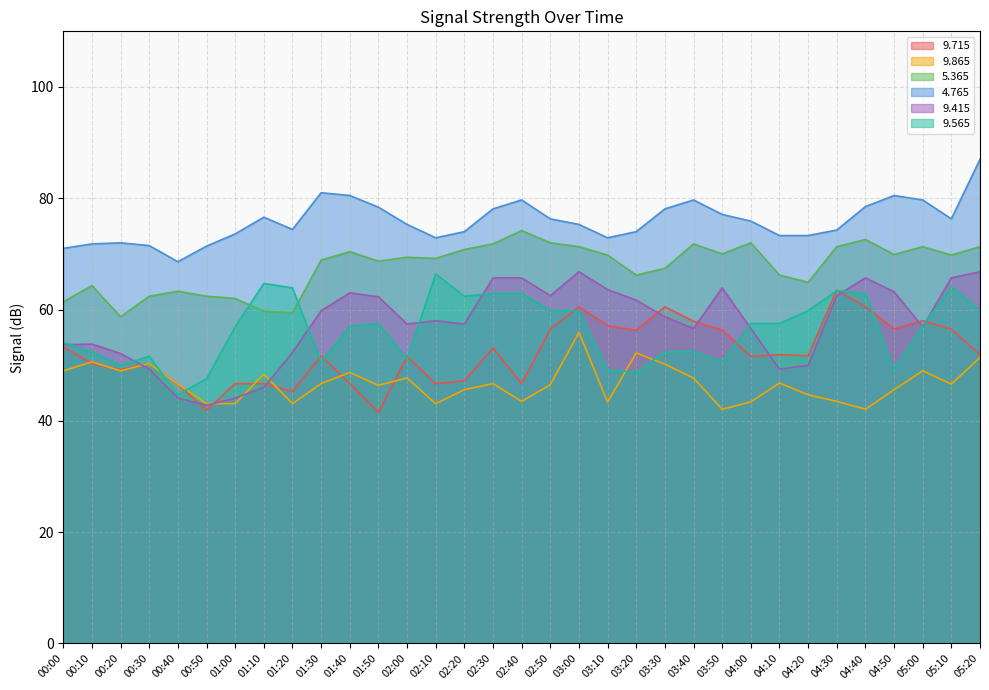

Is it true that   4.765 equals 80.5 at 01:40?

True